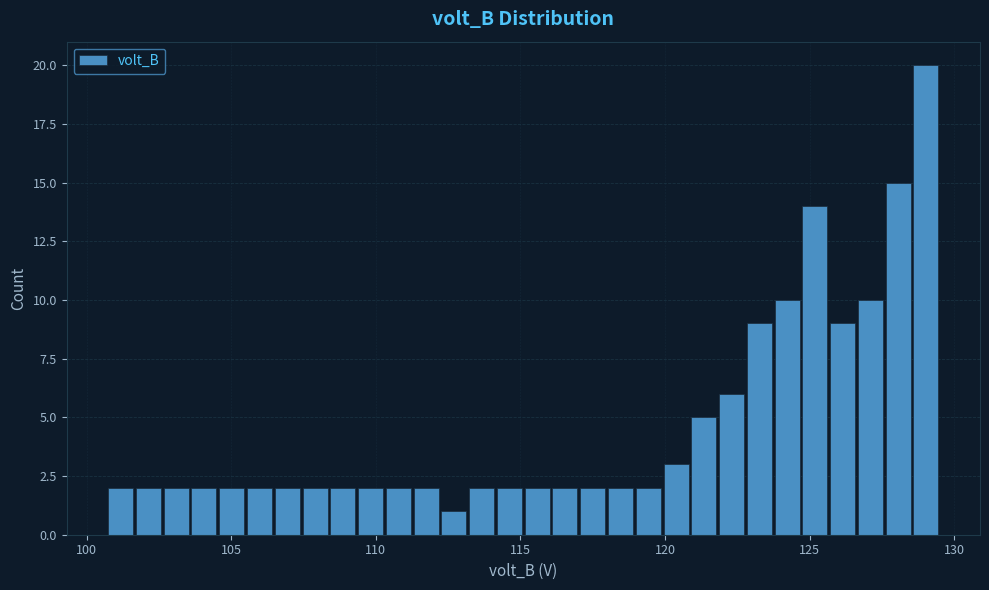

Read against the x-axis, roughly where is the centre of the tallest bar?

129.0